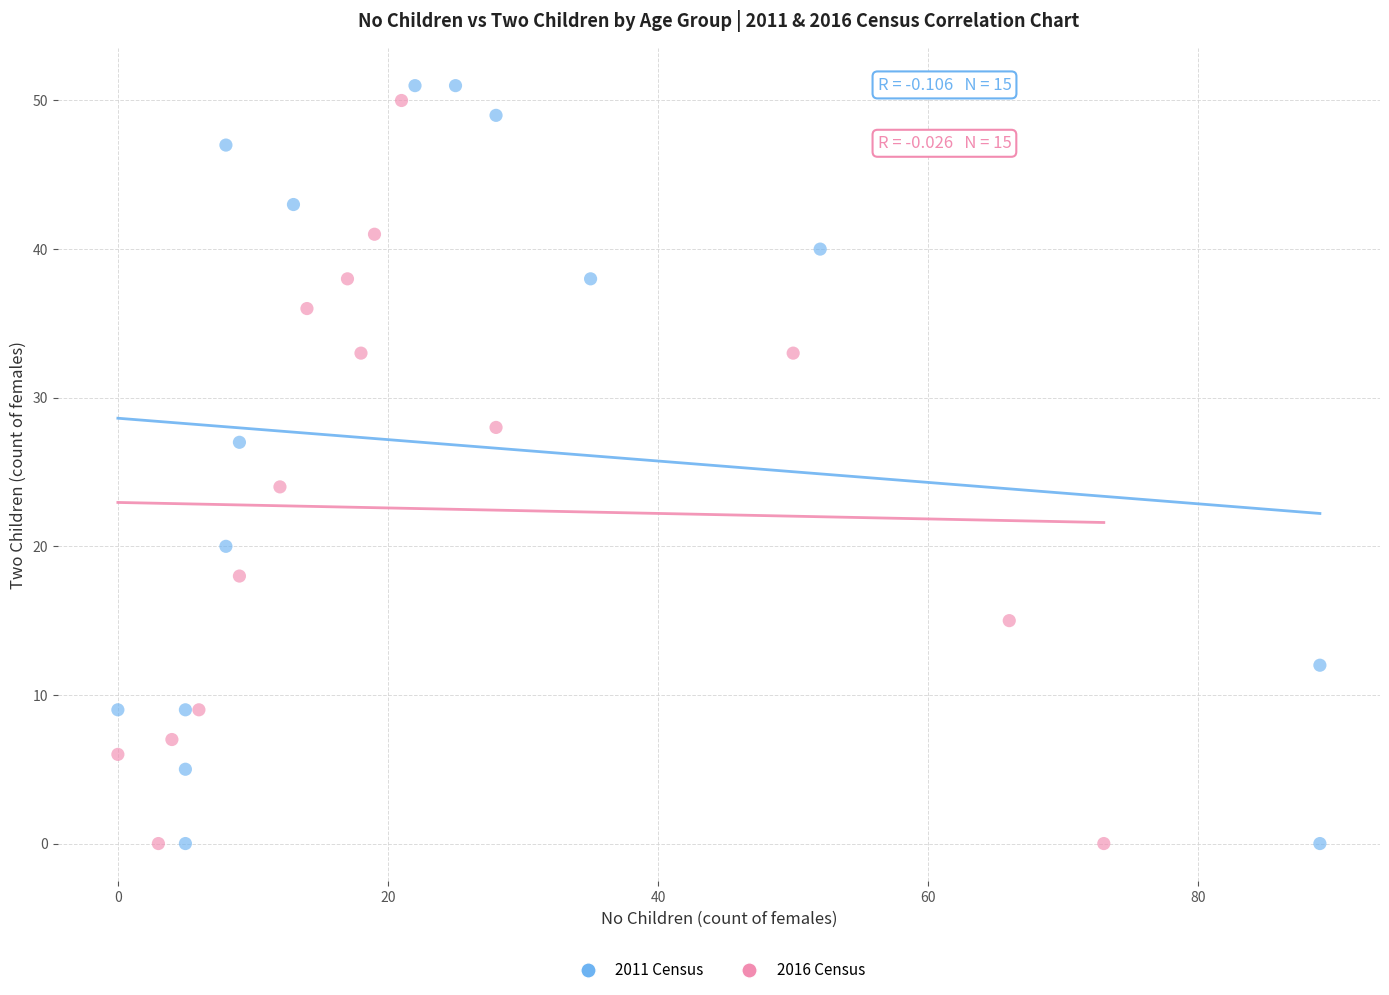

Which series has the largest Y range (max minus min)?

2011 Census